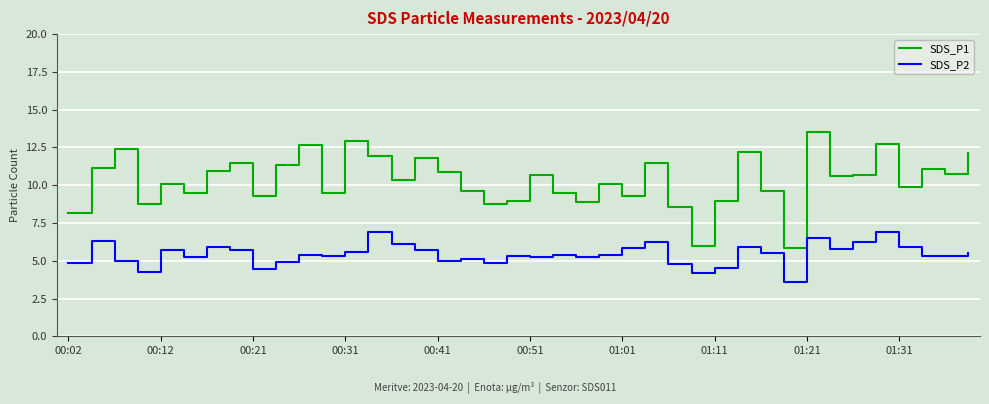

Which series has the widest spread of values?

SDS_P1